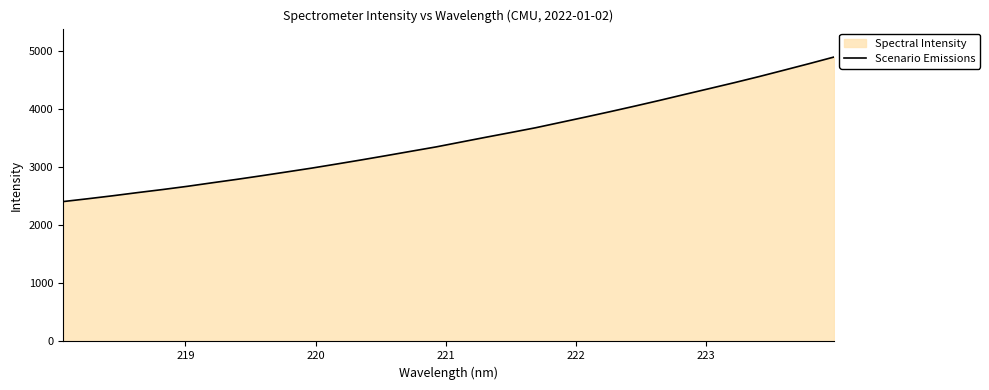

Reading right to left, list all the values displayed in this chart.

4893.6	4779.7	4668.9	4559.0	4453.7	4352.2	4251.3	4149.4	4050.7	3954.5	3860.9	3769.2	3677.4	3595.0	3513.9	3431.2	3347.9	3273.2	3198.0	3124.4	3053.1	2982.9	2917.4	2852.6	2789.9	2730.4	2669.4	2613.6	2561.2	2506.6	2455.4	2406.3